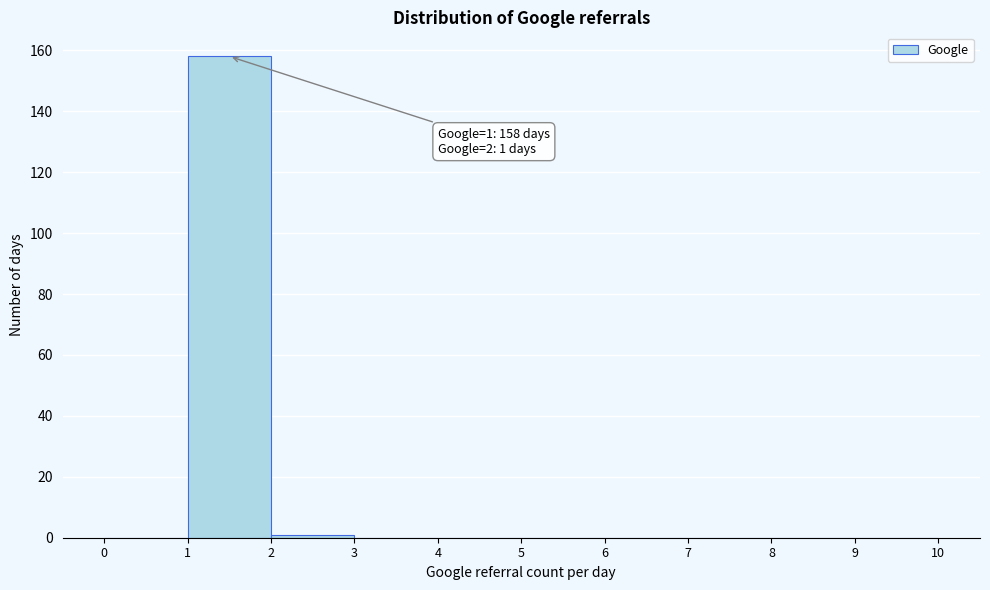

Over which range of the x-axis is the bar tallest?

1 to 2